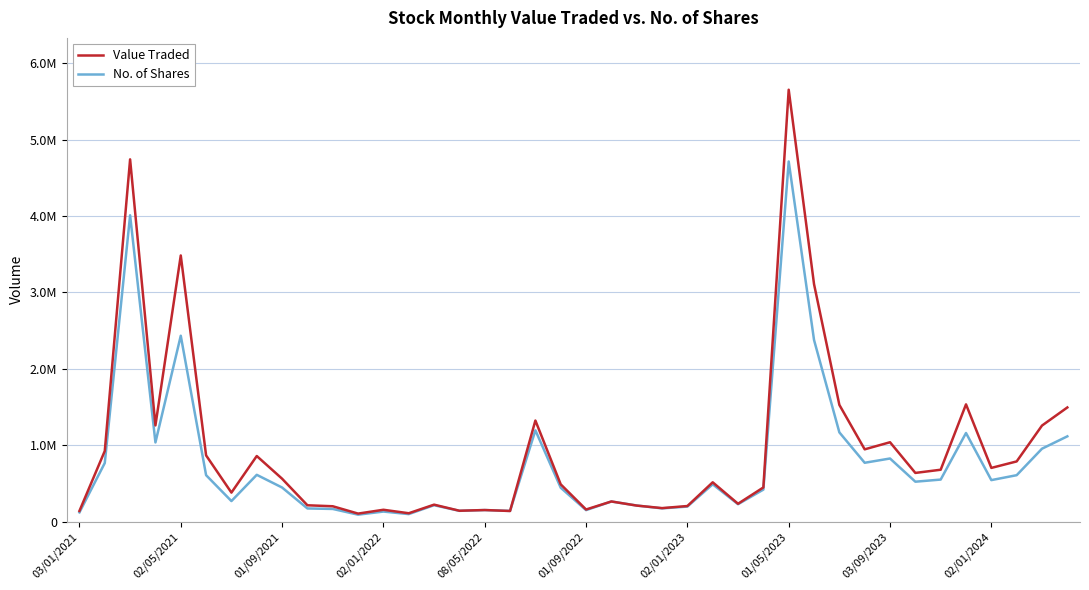

Does the chart have visible grid lines?

Yes